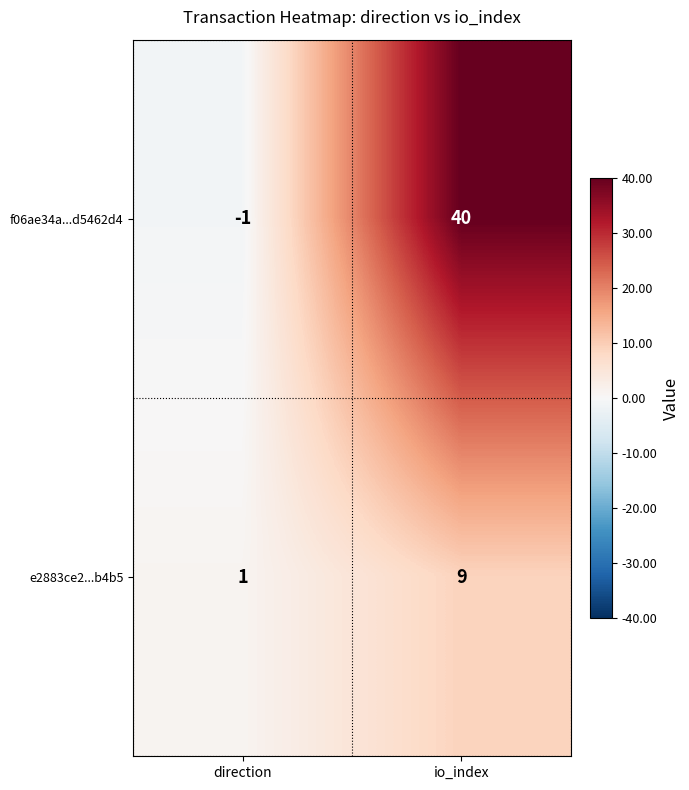

Which label corresponds to the largest value in the chart?

io_index